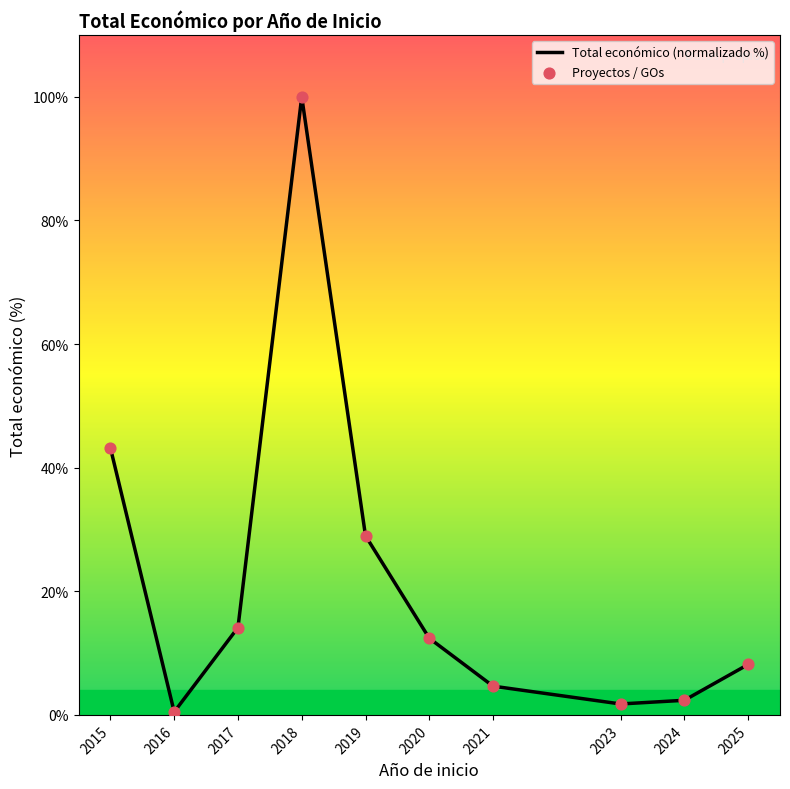

What is the maximum value shown in the chart?

100.0